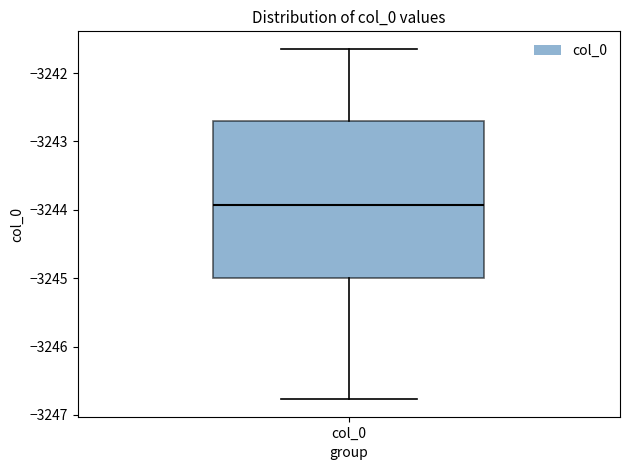

Where is the lower edge of the box for col_0 on the y-axis? The values are not printed on the chart, so give them approximately, as read against the axis.

-3245.0